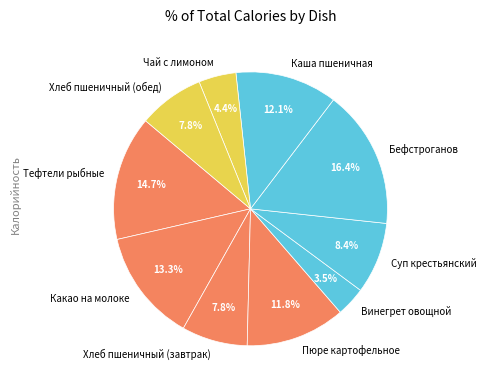

To the nearest percent, what is the difference between the largest and smallest slice percentages?

13%